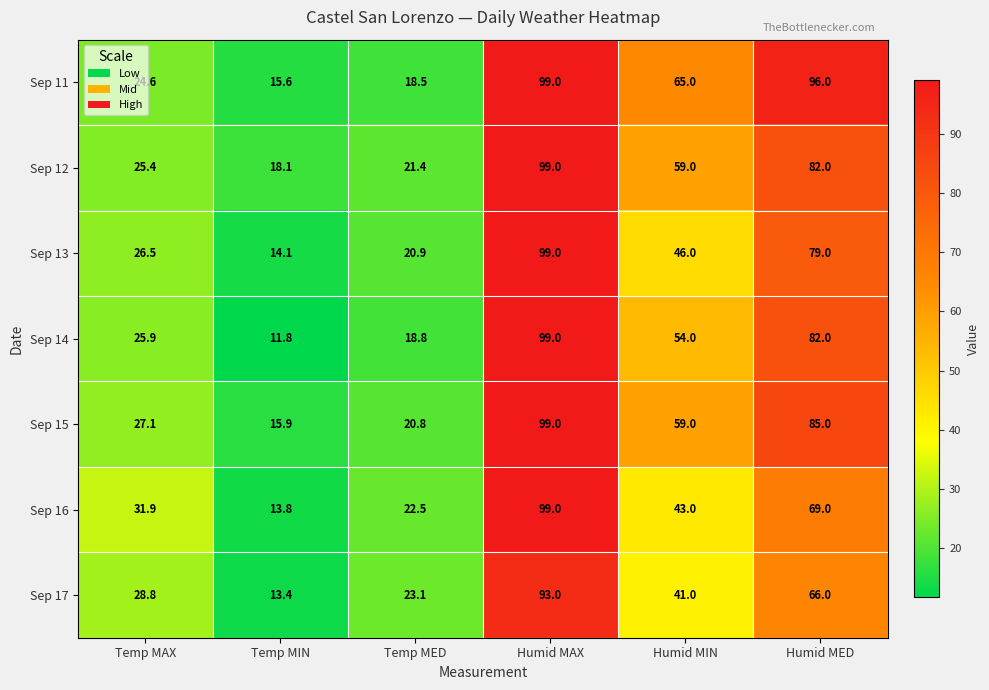

What is the sum of the Sep 16 values at Humid MED and Temp MED?

91.5